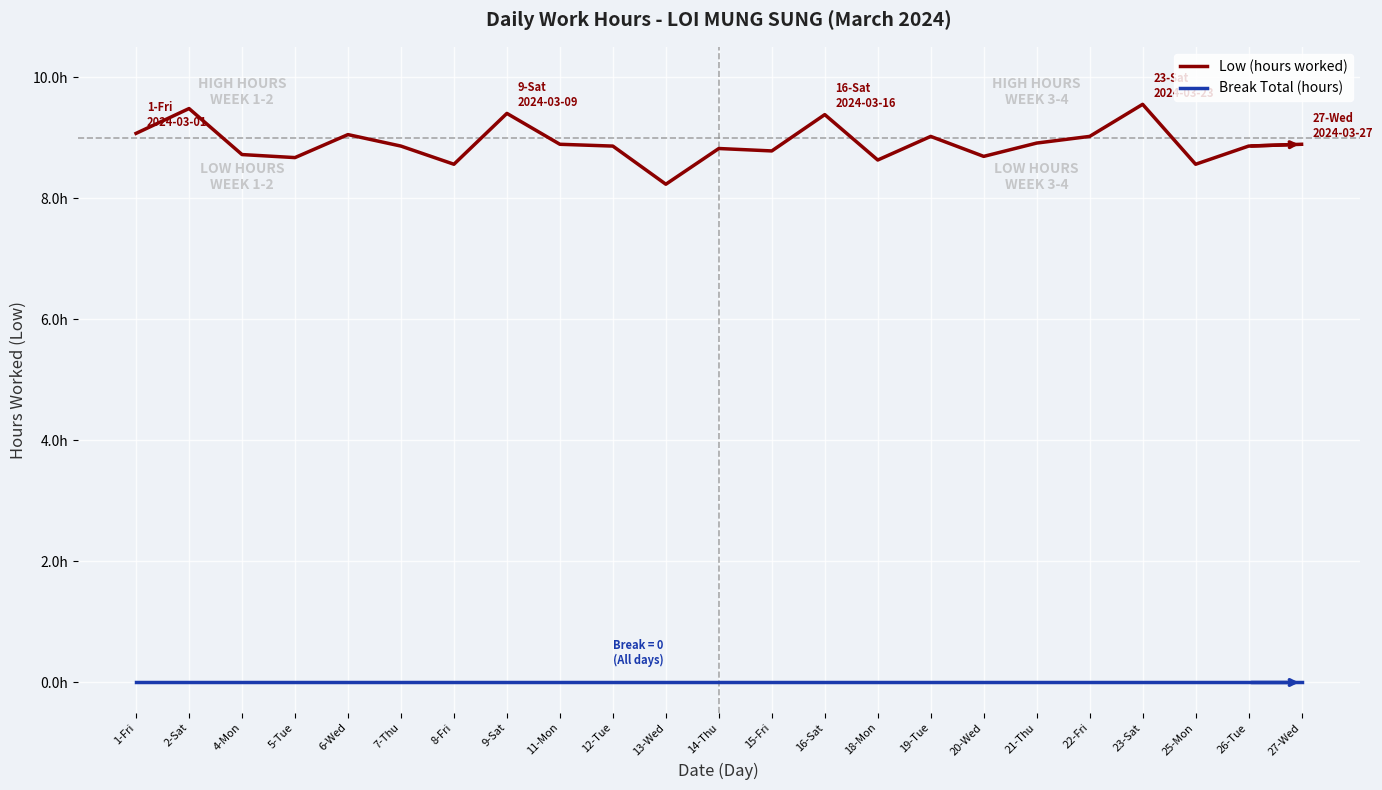

The value of Break Total (hours) at 11-Mon is 0.0. True or false?

True